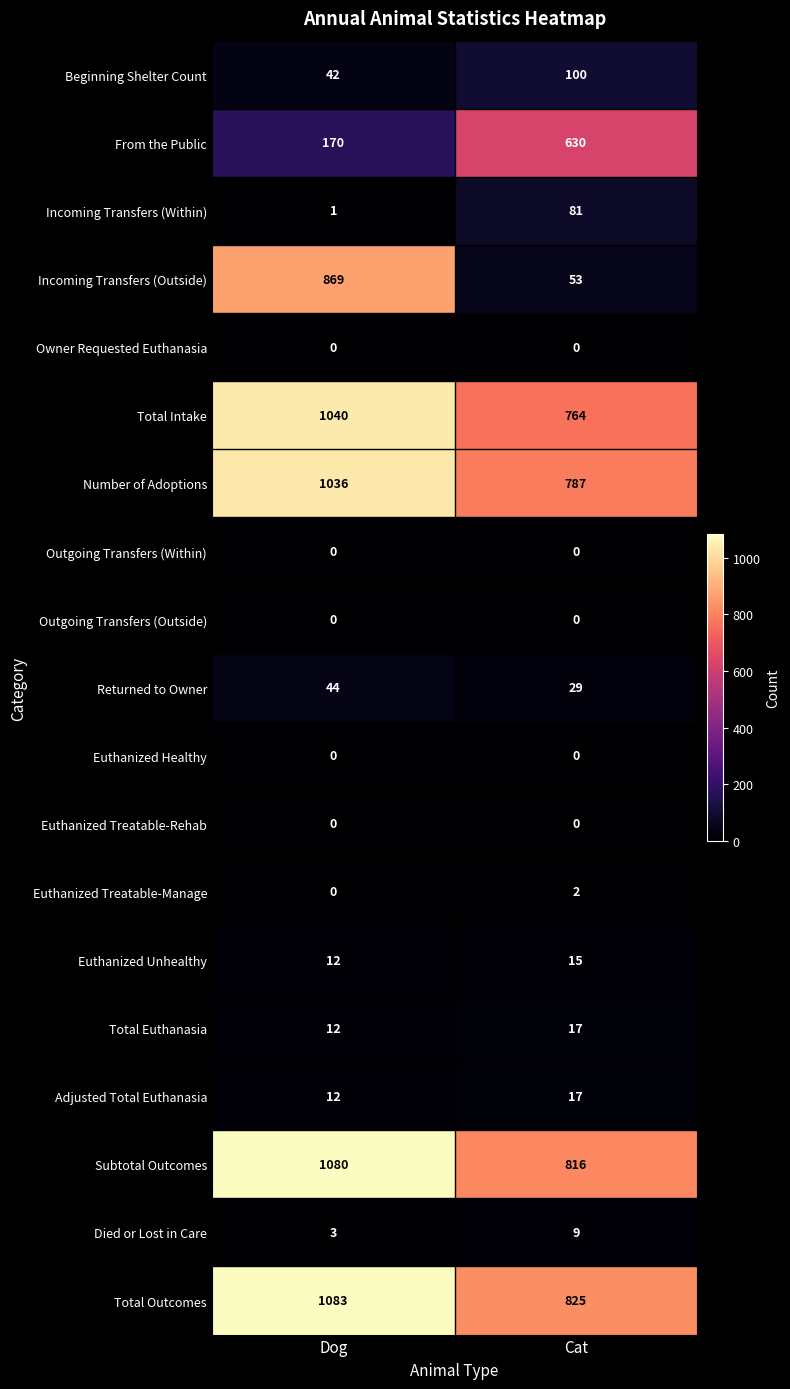

What is the spread (max minus min) of values at Dog?

1083